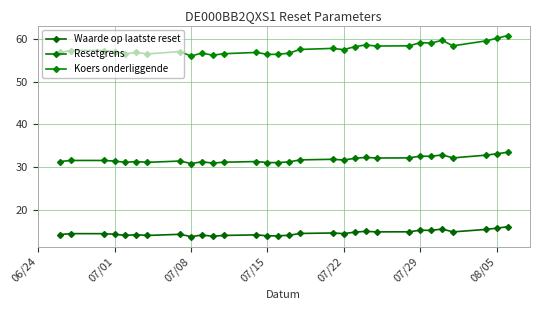

Reading right to left, what are all the values shown in this chart?

Waarde op laatste reset: 16.0	15.7	15.3	14.8	15.4	15.1	15.2	14.8	14.8	14.9	14.7	14.4	14.5	14.4	14.0	13.8	13.8	14.1	13.9	13.8	14.0	13.7	14.2	13.9	14.1	13.9	14.2	14.4	14.4	14.2
Resetgrens: 33.5	33.1	32.8	32.1	32.9	32.5	32.6	32.1	32.1	32.3	32.0	31.7	31.8	31.7	31.2	31.0	31.0	31.3	31.1	30.9	31.2	30.8	31.4	31.1	31.3	31.1	31.4	31.5	31.5	31.3
Koers onderliggende: 60.9	60.2	59.6	58.5	59.8	59.1	59.2	58.5	58.4	58.6	58.2	57.5	57.9	57.6	56.8	56.5	56.5	56.9	56.6	56.2	56.8	56.0	57.1	56.5	56.9	56.5	57.1	57.4	57.4	56.9